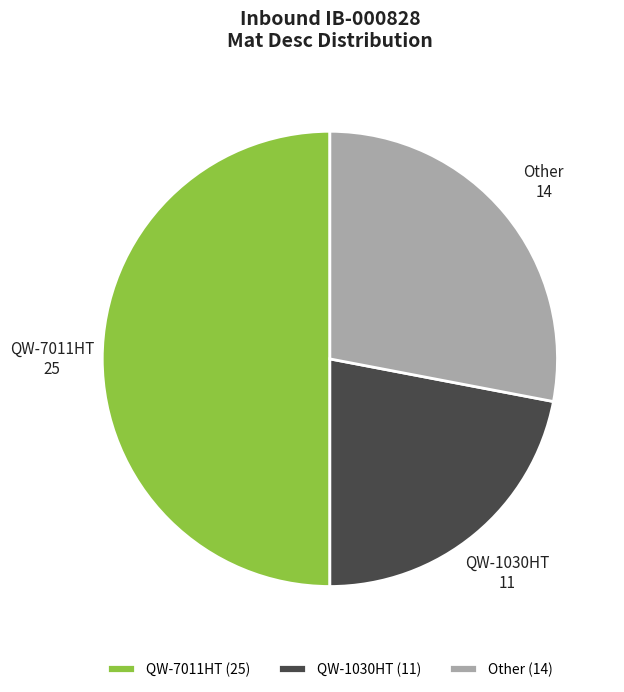

Does QW-1030HT represent more than half of the total?

No